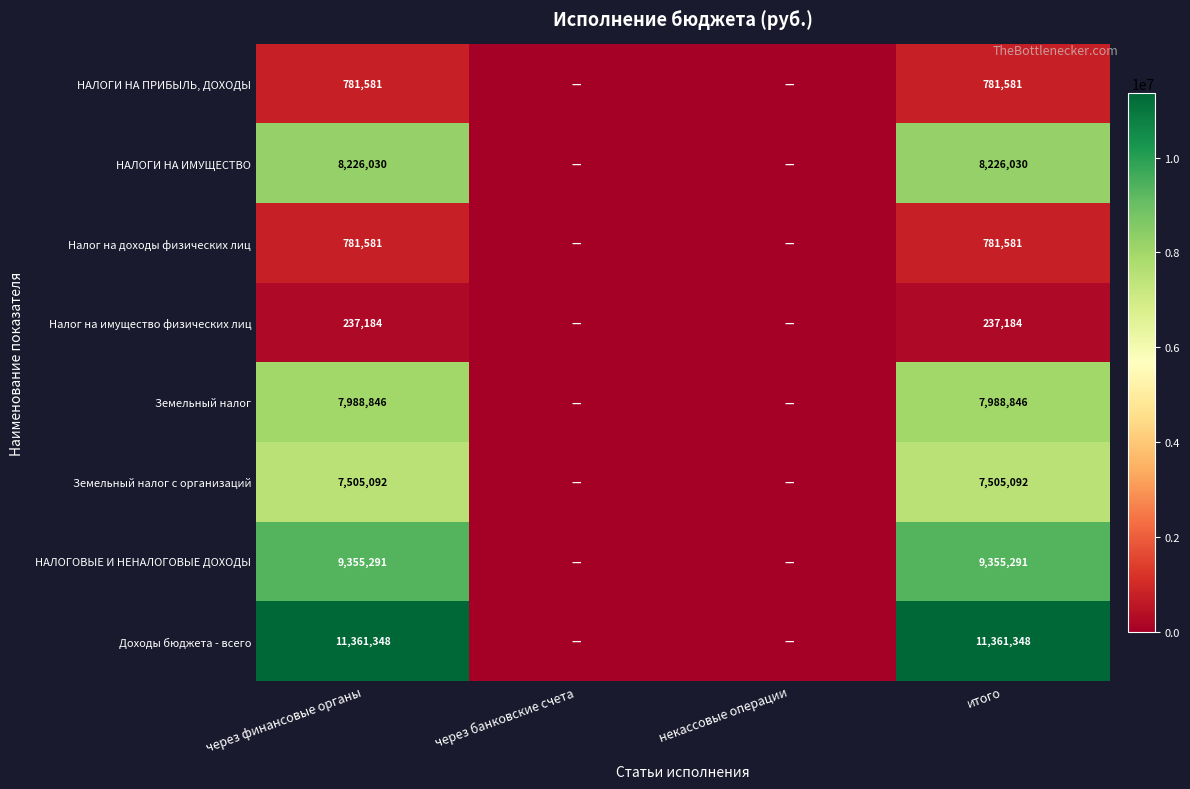

Is it true that Доходы бюджета - всего equals 11361348 at через финансовые органы?

True